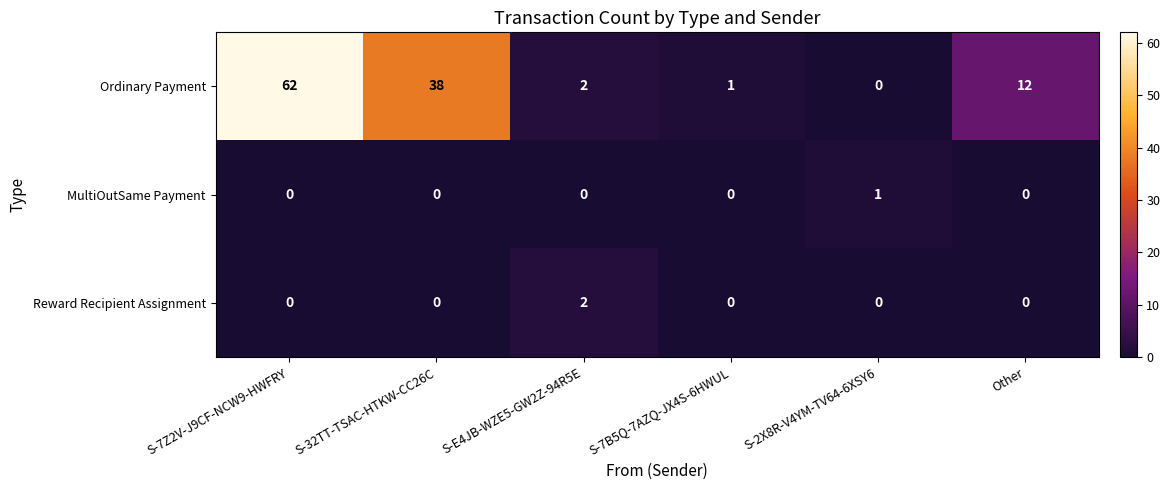

Is it true that Reward Recipient Assignment equals -1 at S-7B5Q-7AZQ-JX4S-6HWUL?

False